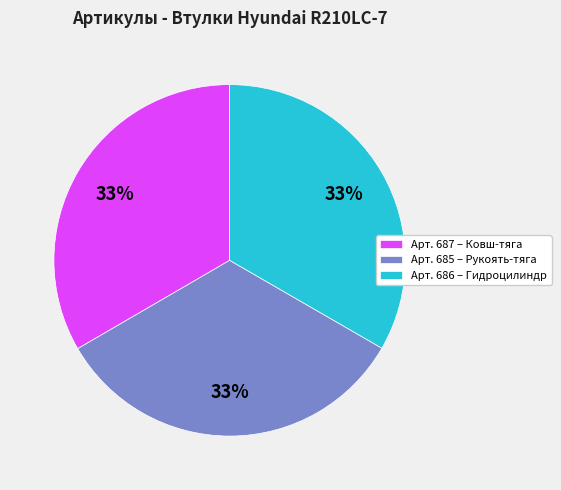

Does any single category account for the majority?

No